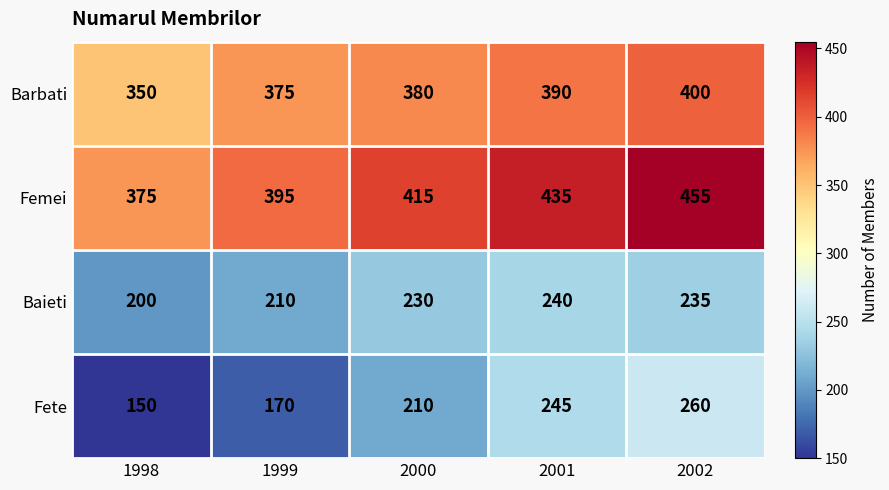

The value of Barbati at 2002 is 400. True or false?

True